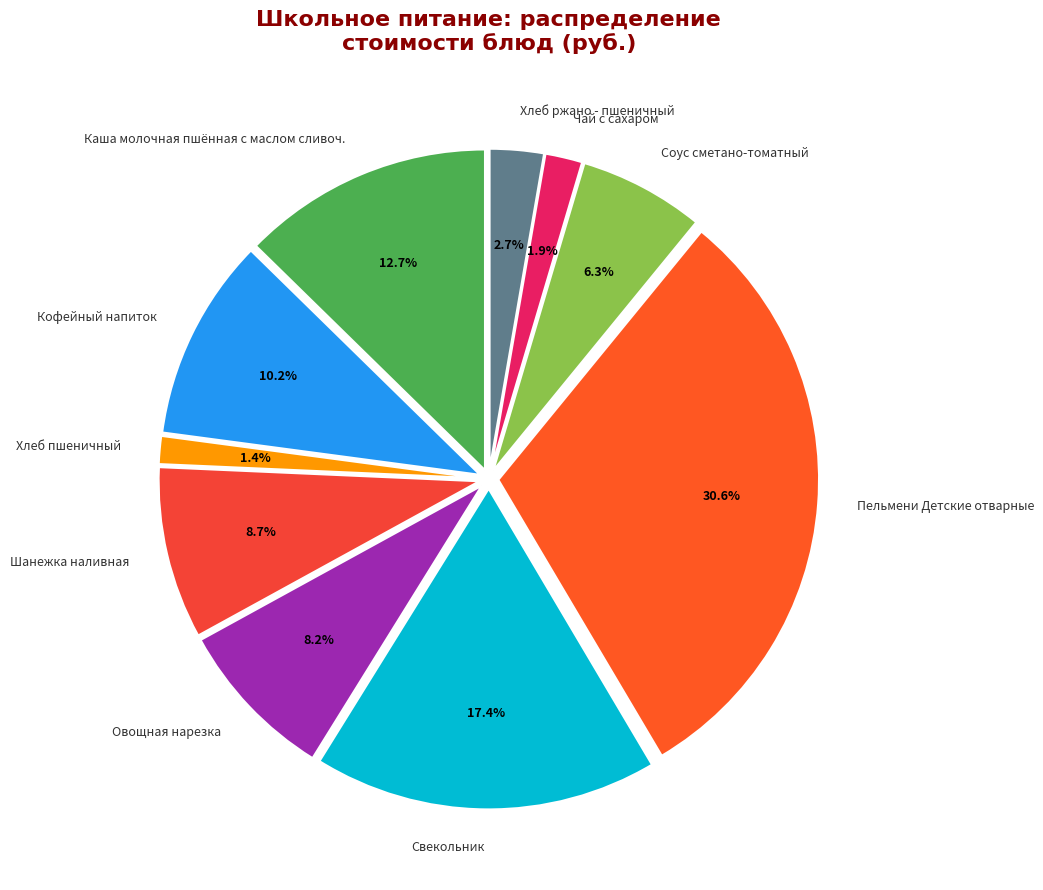

Is it true that Овощная нарезка is 1% of the pie?

False